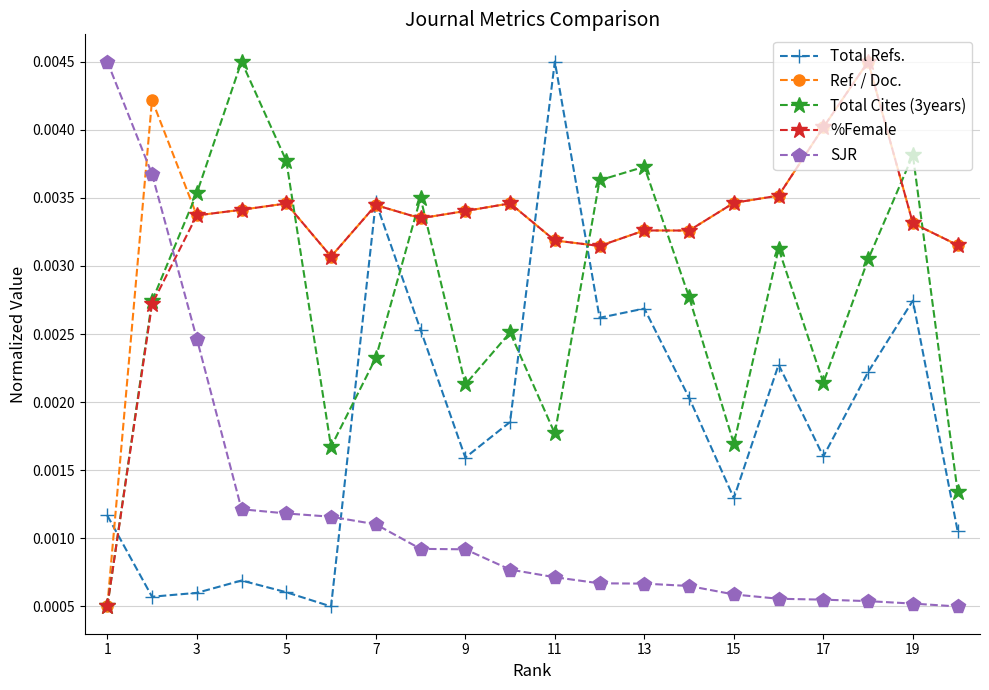

Count the SJR values in the range 0 to 1.

20